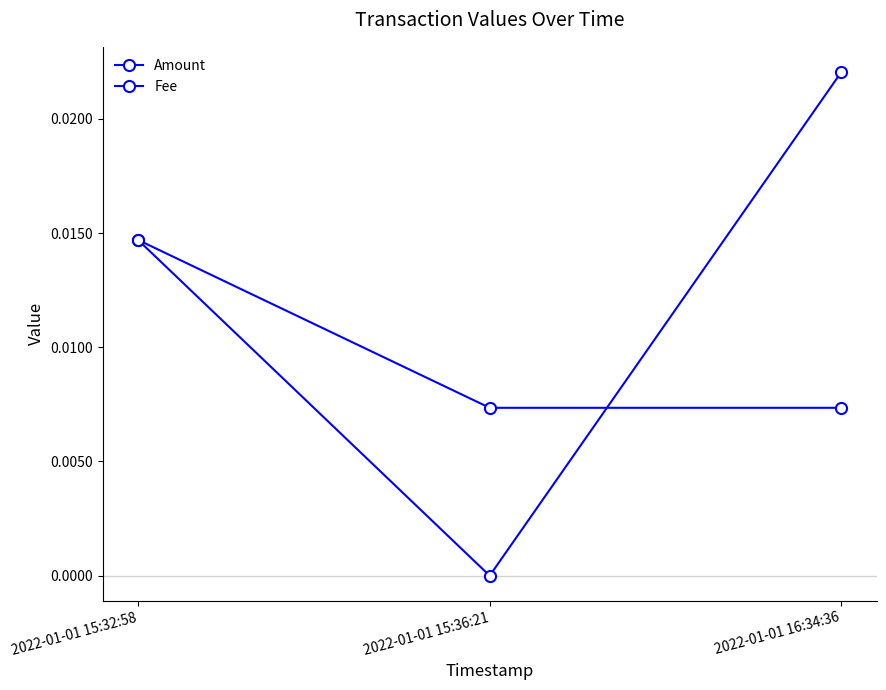

How many positive values does the Amount series have?

2